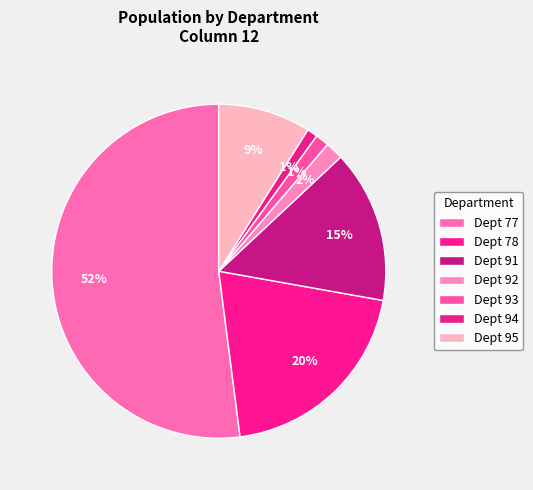

How many slices are in this pie chart?

7